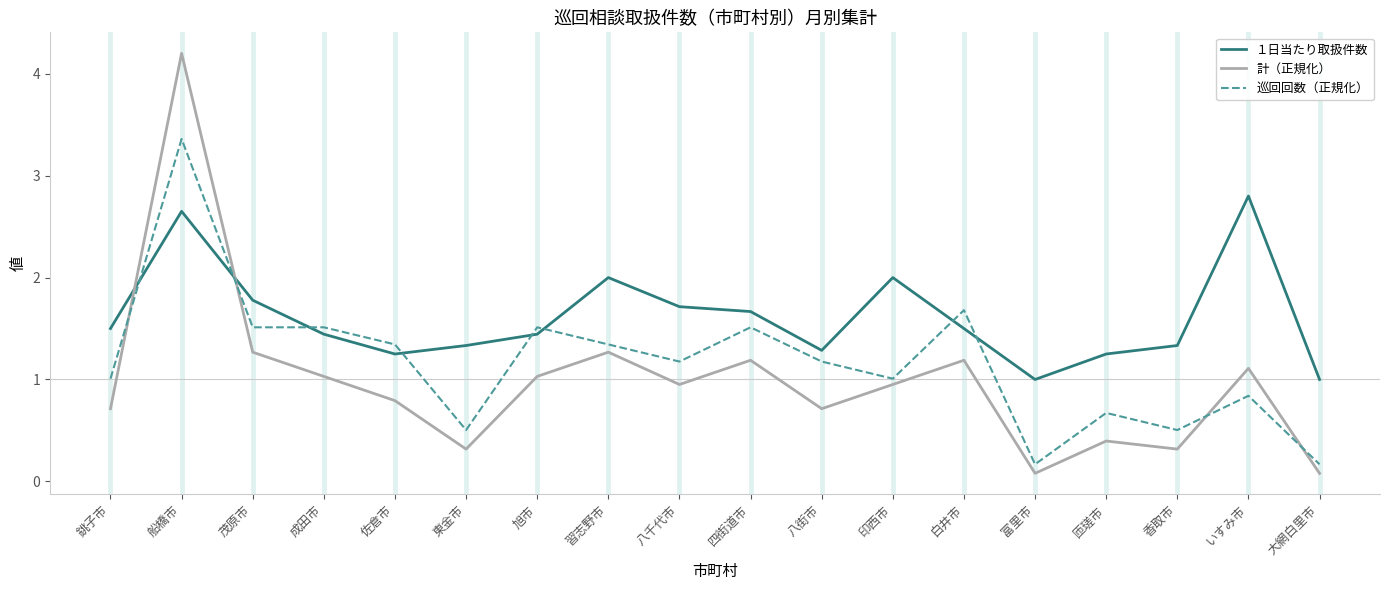

Read the 計（正規化） value at 銚子市.

0.7